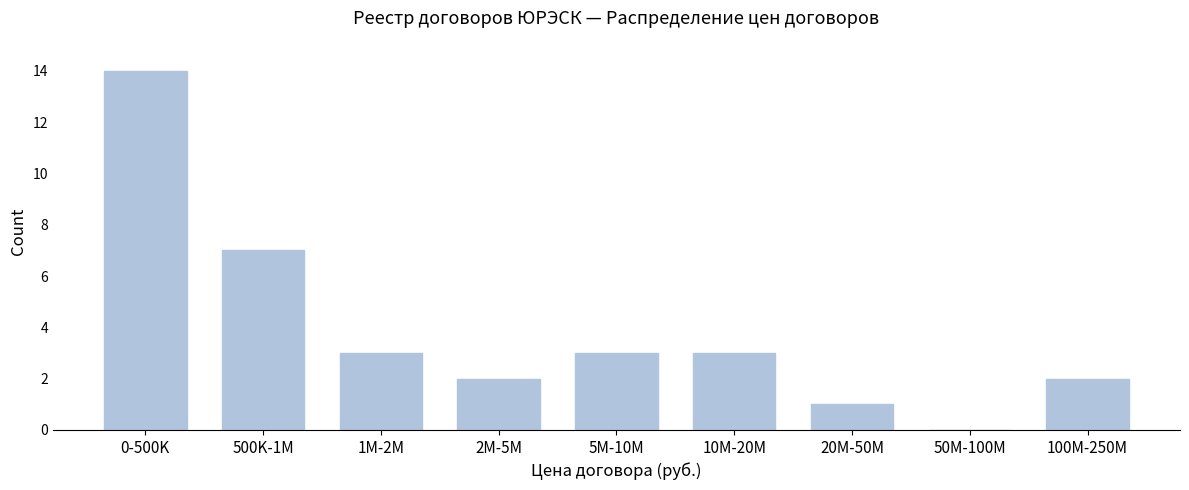

Reading left to right, transcribe all the data shown in this chart.

0-500K=14	500K-1M=7	1M-2M=3	2M-5M=2	5M-10M=3	10M-20M=3	20M-50M=1	50M-100M=0	100M-250M=2